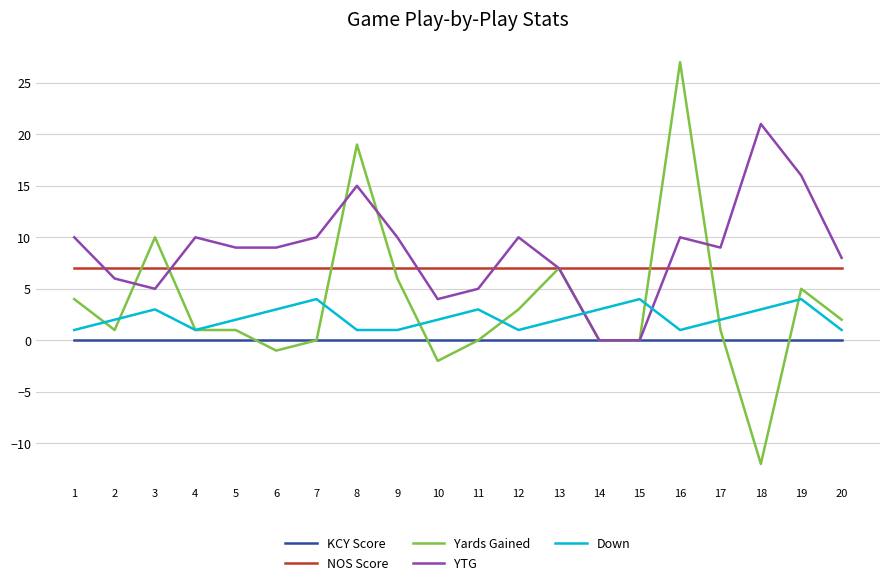

Between which two adjacent categories do YTG and Down first intersect?

13 and 14